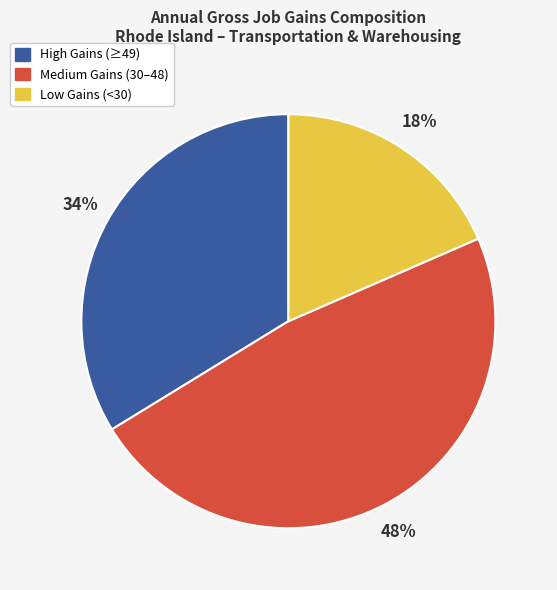

Does any single category account for the majority?

No